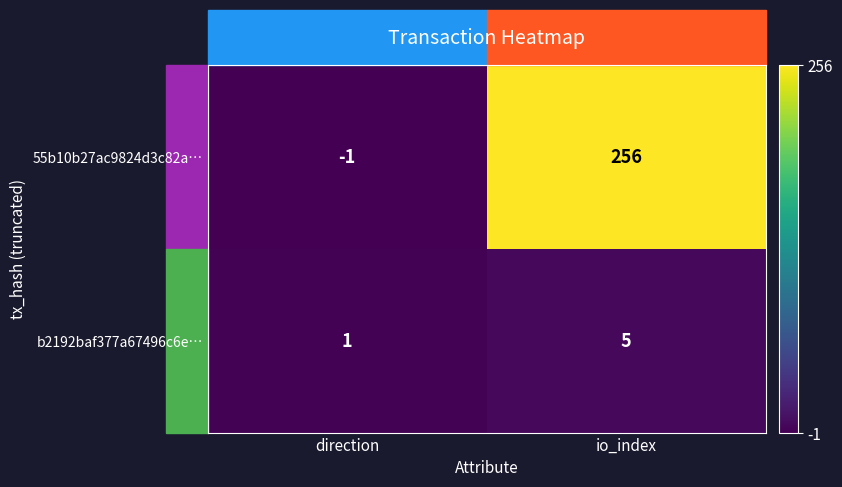

At which label is b2192baf377a67496c6e… closest to 3?

direction